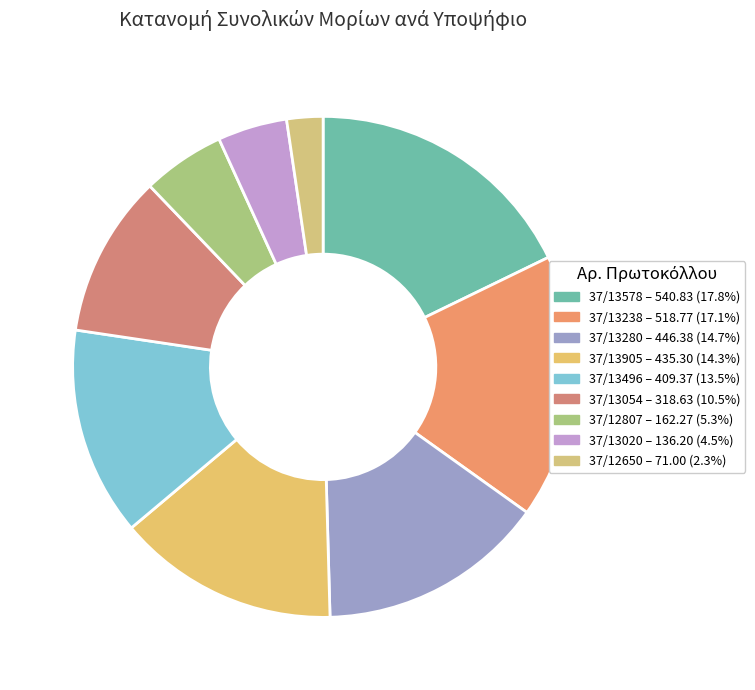

What is the change in value from 37/13280 to 37/12650?

-375.4